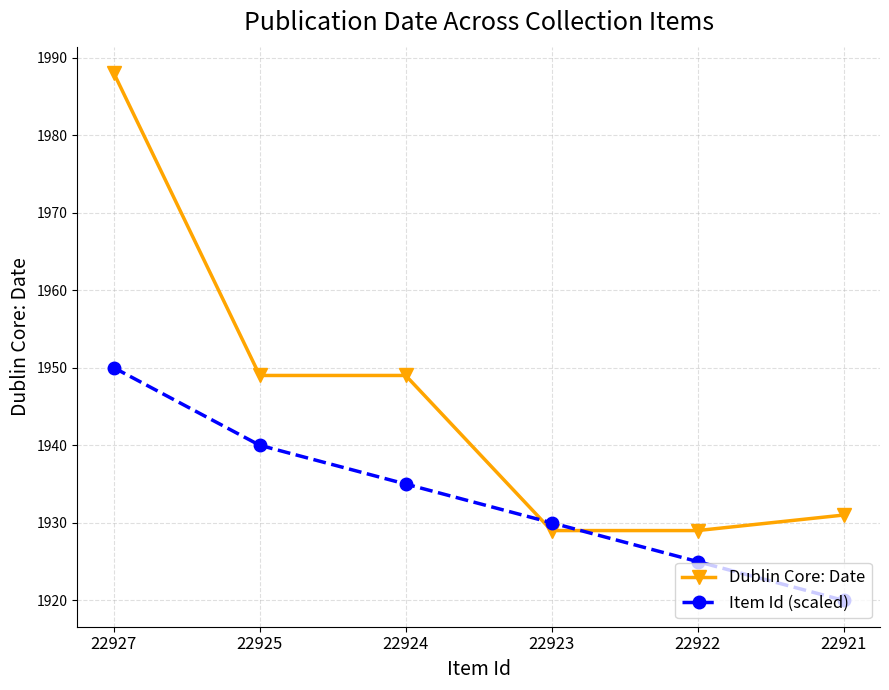

What is the value of the Dublin Core: Date point at the 1st from the left?

1988